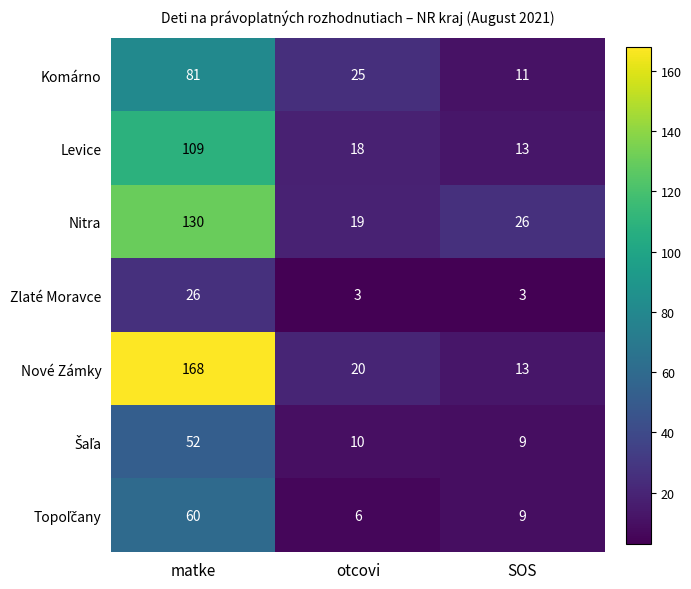

What is the maximum value shown in the chart?

168